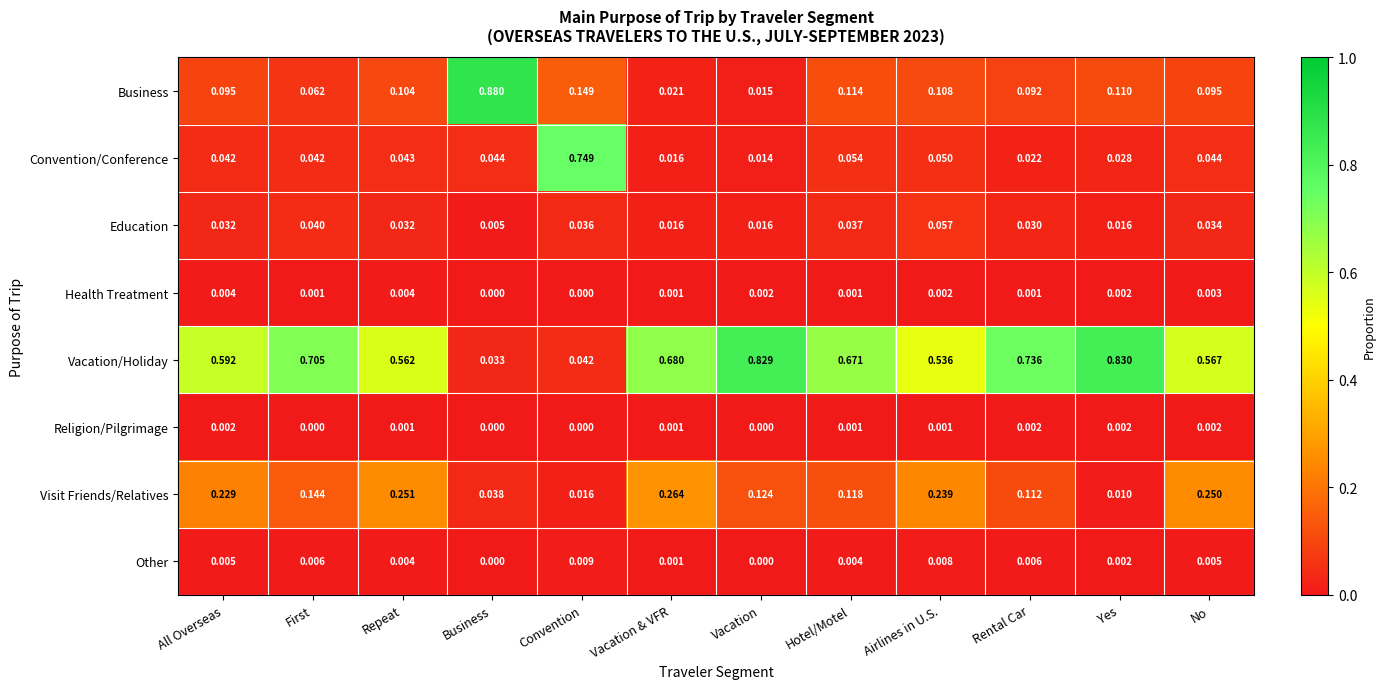

Which series has the largest total across all categories?

Vacation/Holiday